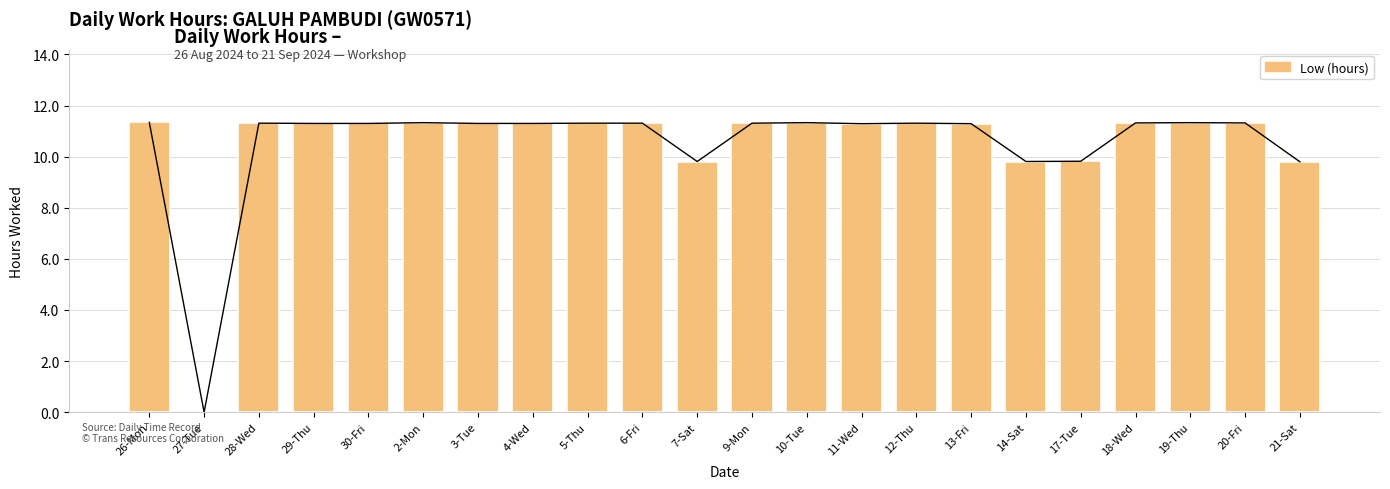

How many bars are there in total?

22